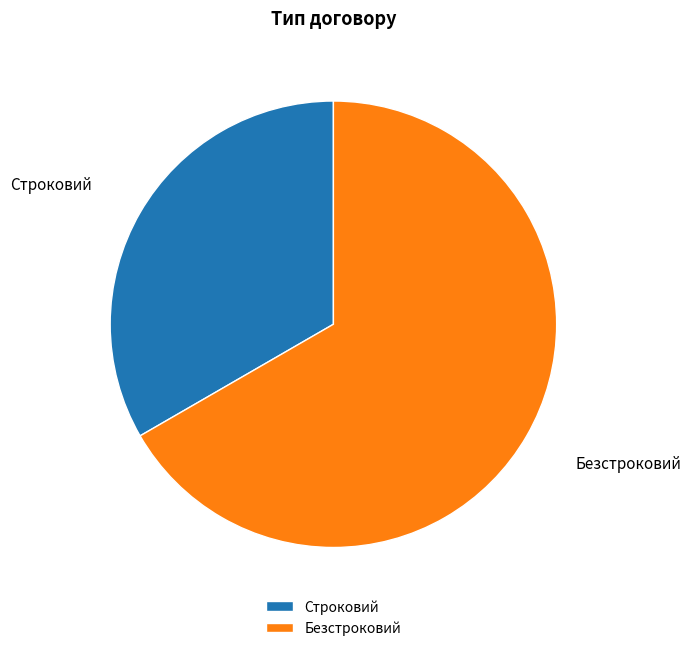

What is the largest slice in the pie chart?

Безстроковий